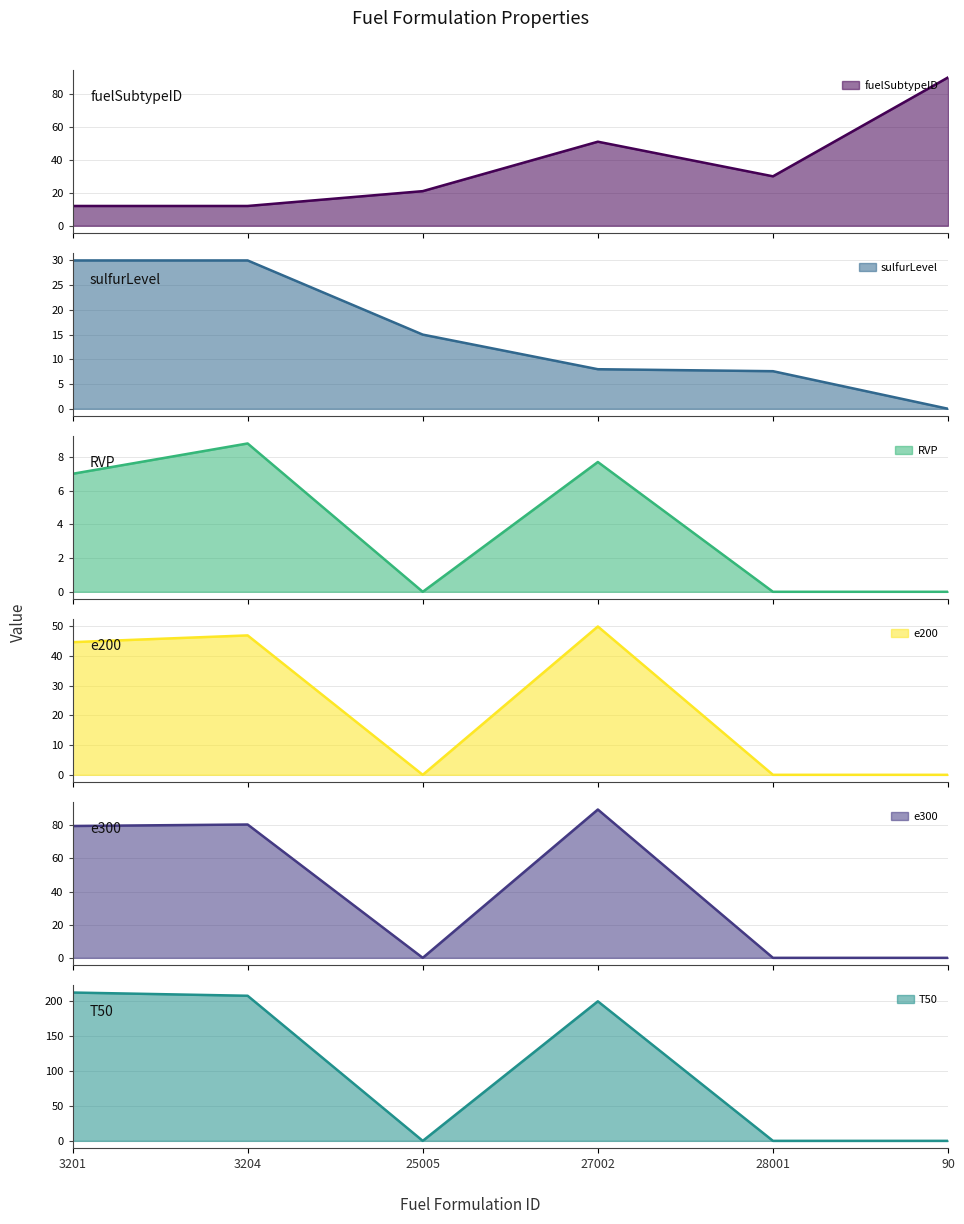

Rank the series at 27002 from highest to lowest value.

T50, e300, fuelSubtypeID, e200, sulfurLevel, RVP